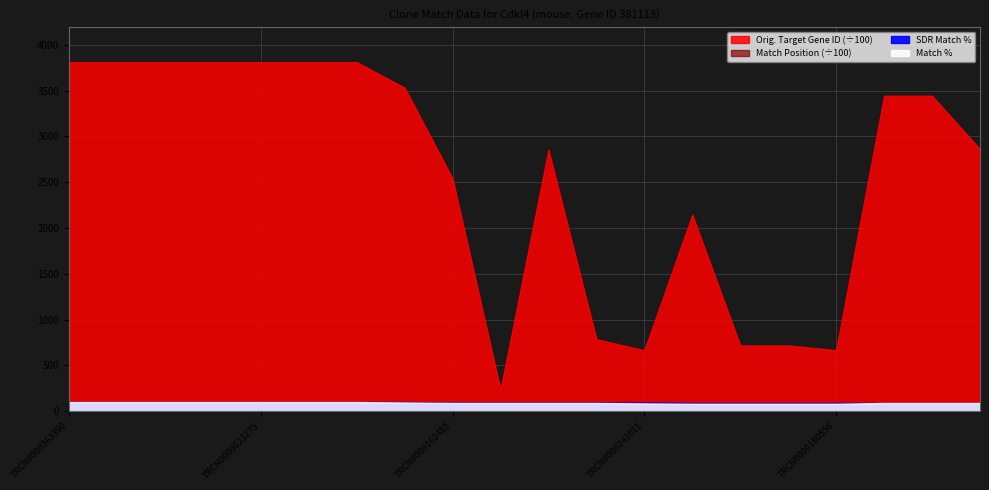

Which label corresponds to the largest value in the chart?

TRCN0000363390